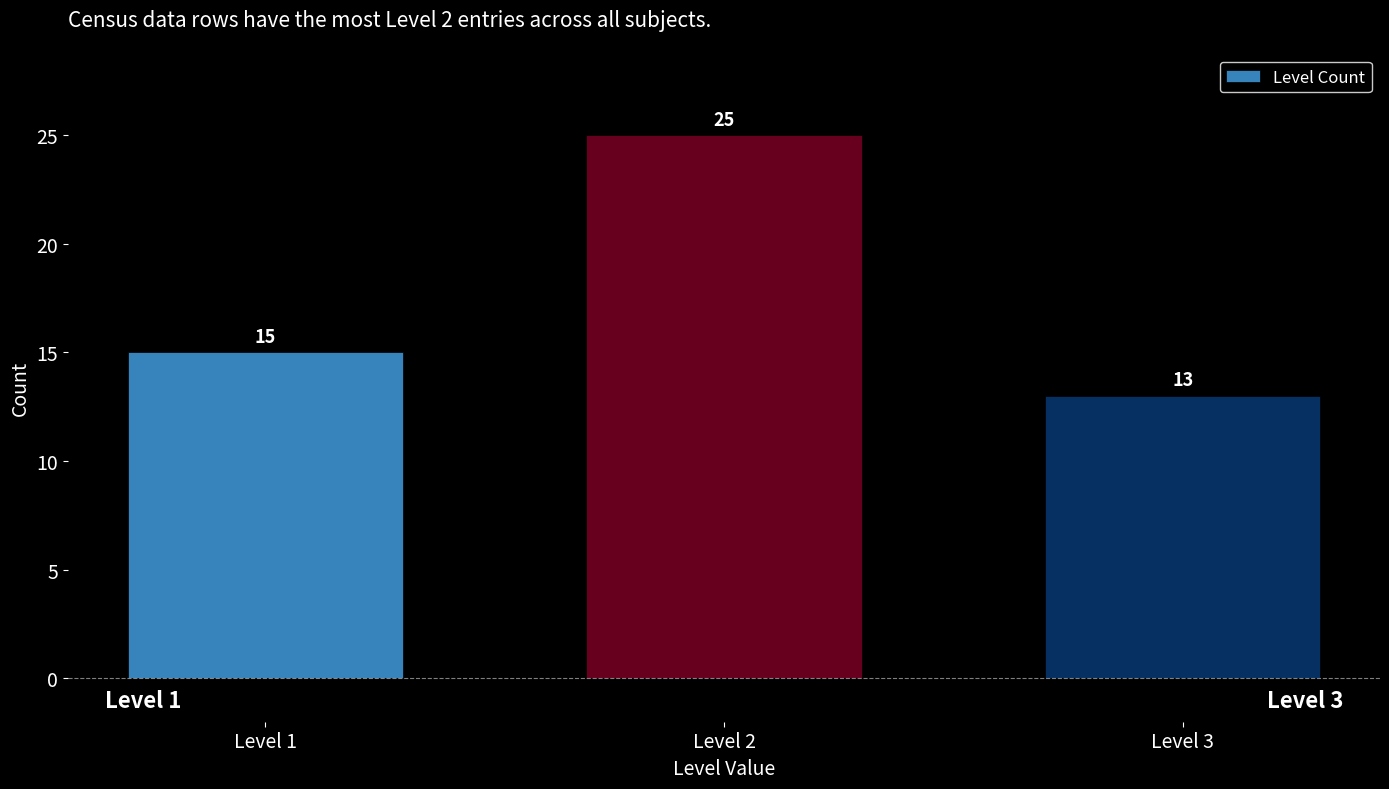

Reading left to right, extract all data points from this chart.

15	25	13